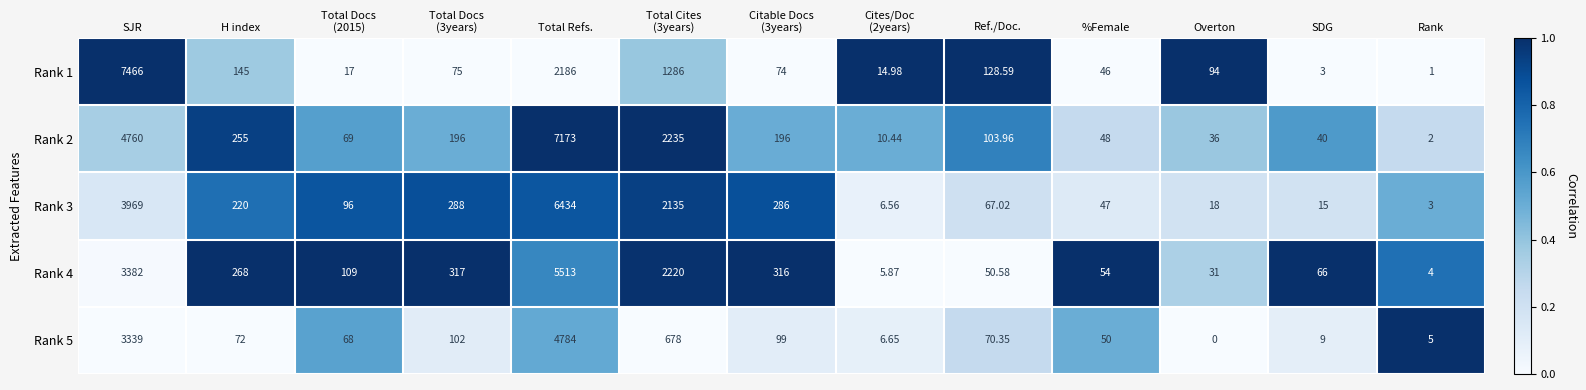

Where is Rank 1 nearest to the value 3733?

Total Refs.